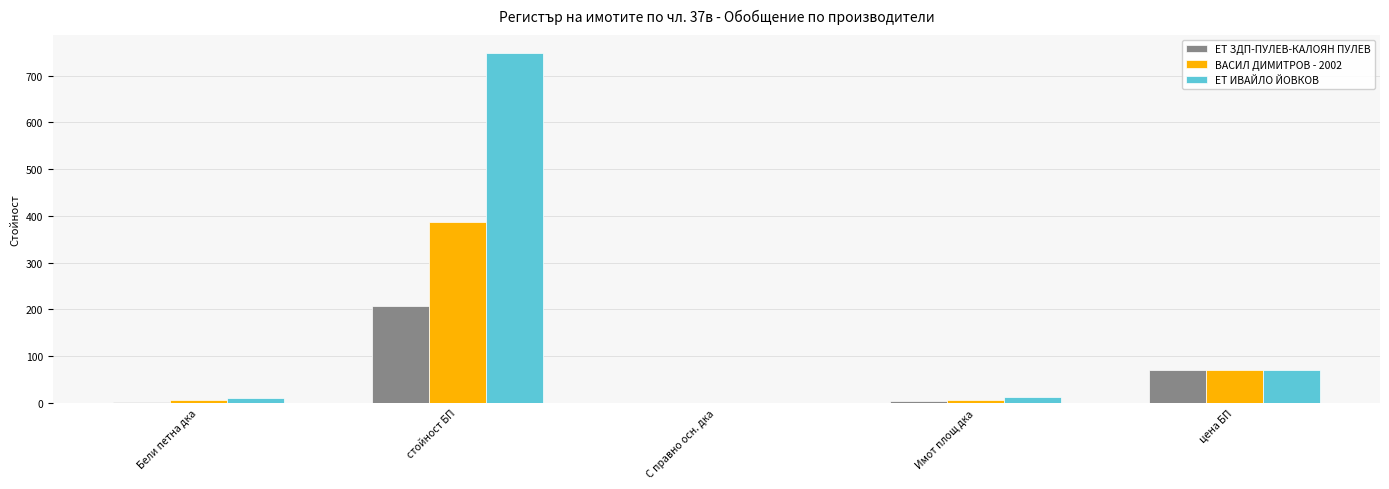

Where does the ЕТ ИВАЙЛО ЙОВКОВ series first go above 12?

стойност БП